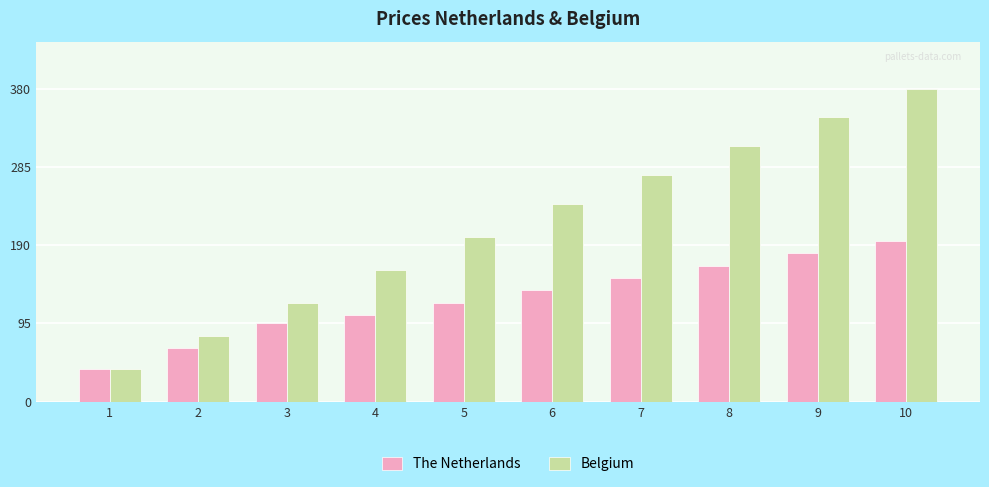

Between 3 and 8, which series saw the biggest shift?

Belgium